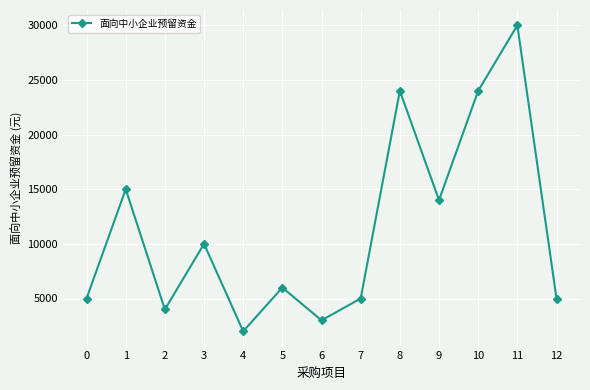

How many points are lower than both their immediate neighbors (excluding endpoints)?

4